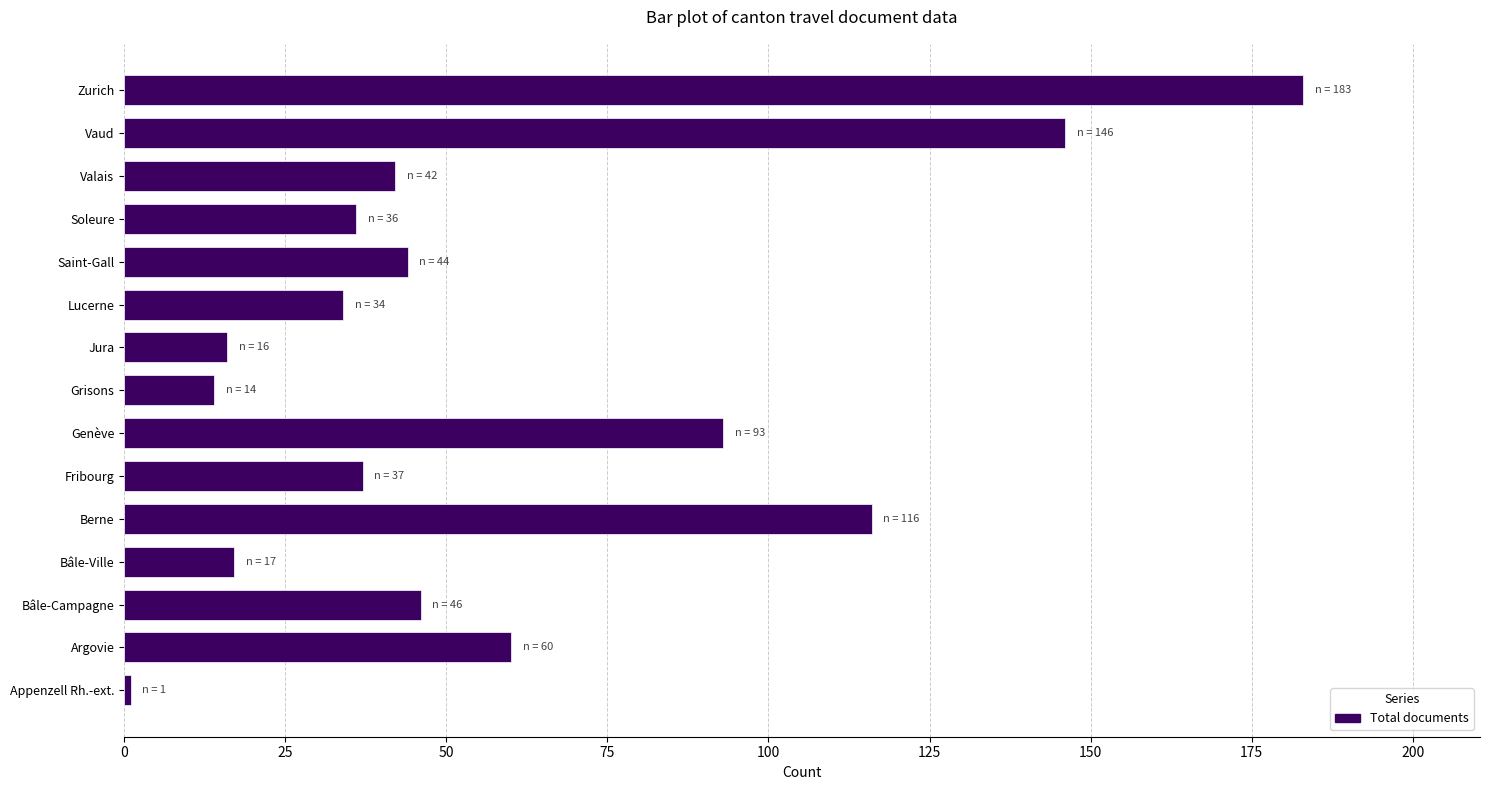

The value at Valais is 15. True or false?

False